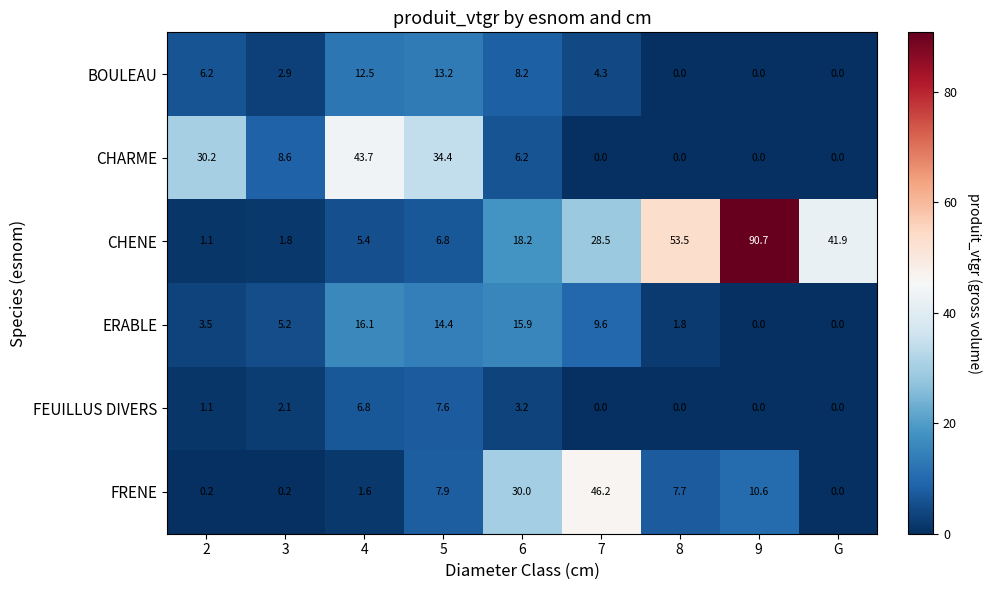

What value does the CHARME series have at 5?

34.4